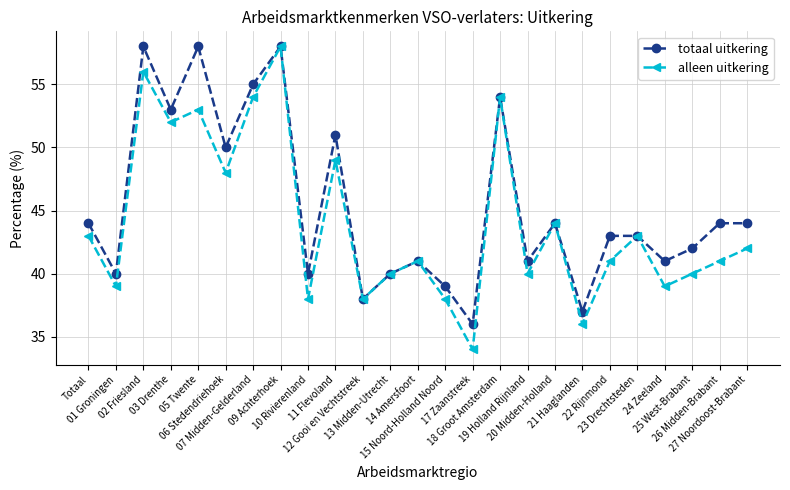

At which label does totaal uitkering first exceed 43?

Totaal